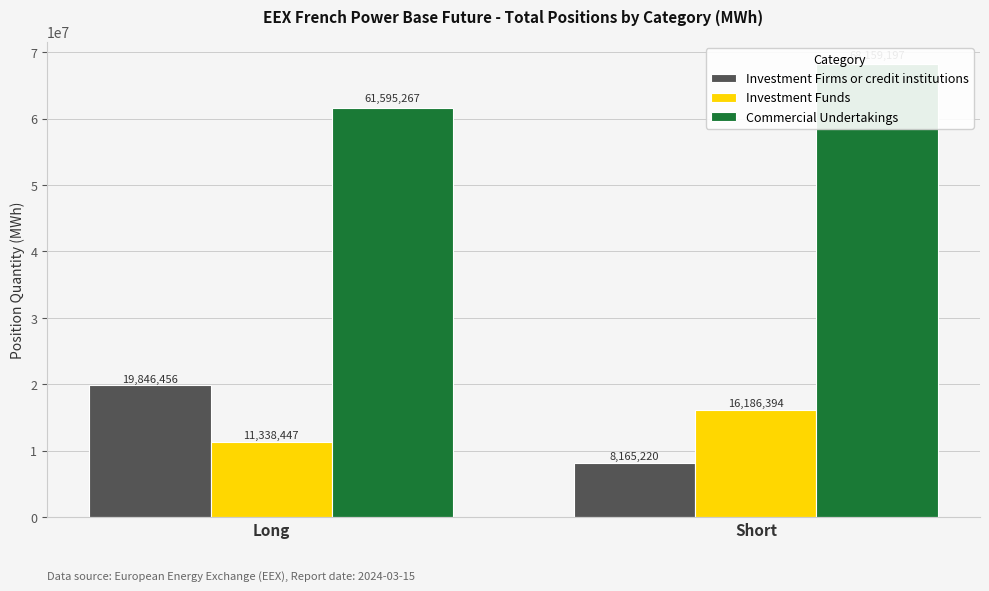

Does the chart contain any negative values?

No